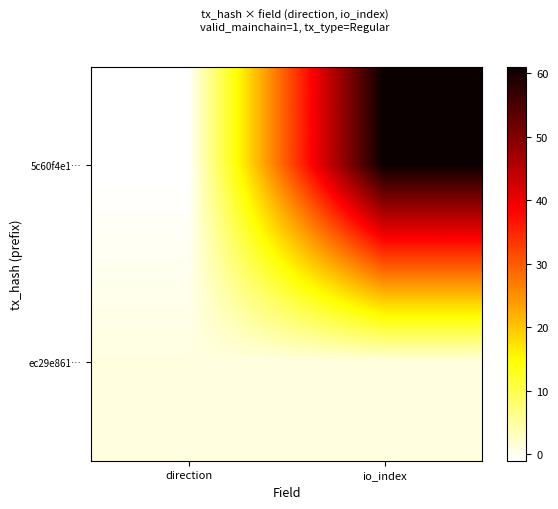

Between direction and io_index, which is larger?

io_index